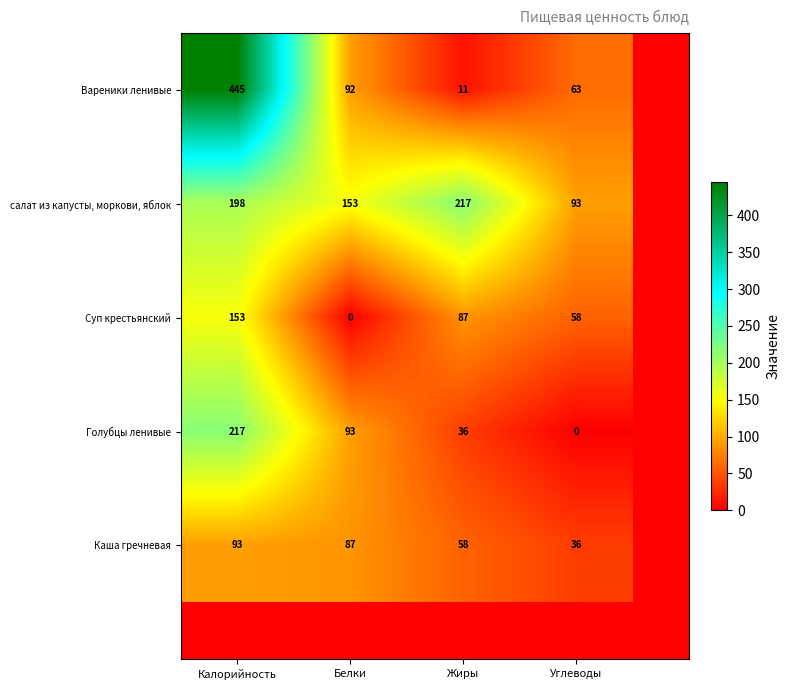

Which label corresponds to the largest value in the chart?

Калорийность